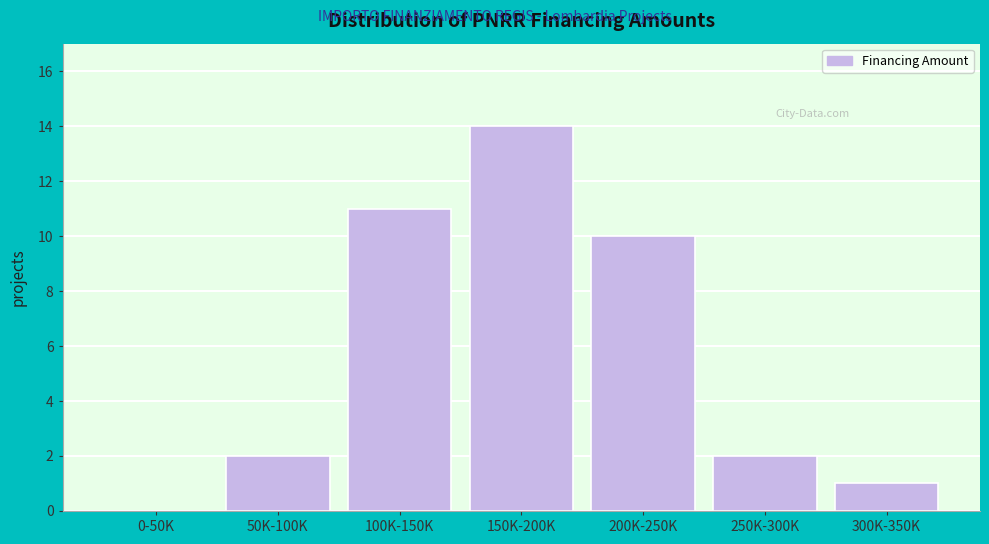

Reading right to left, list all the values displayed in this chart.

300K-350K=1	250K-300K=2	200K-250K=10	150K-200K=14	100K-150K=11	50K-100K=2	0-50K=0